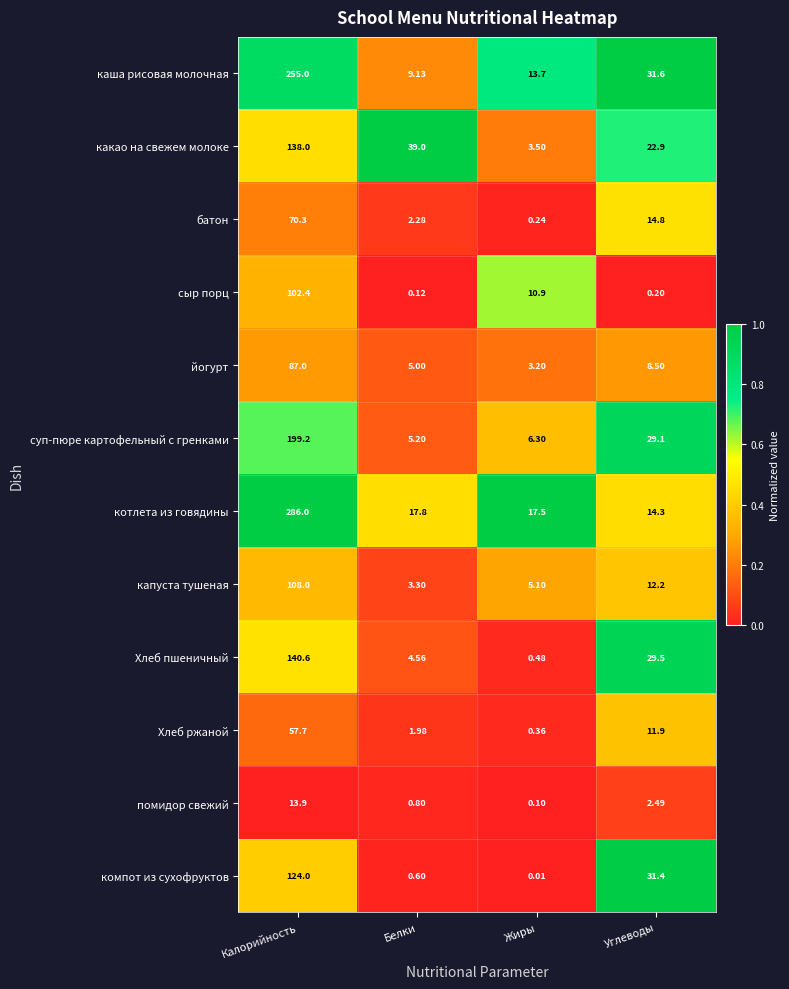

Where is помидор свежий nearest to the value 7?

Углеводы